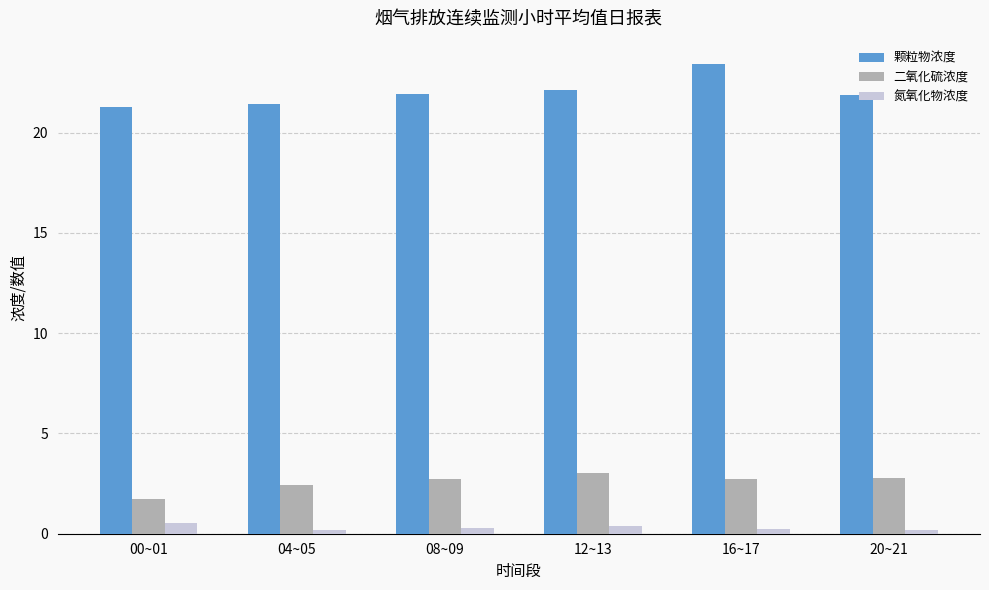

What is the spread (max minus min) of values at 20~21?

21.7